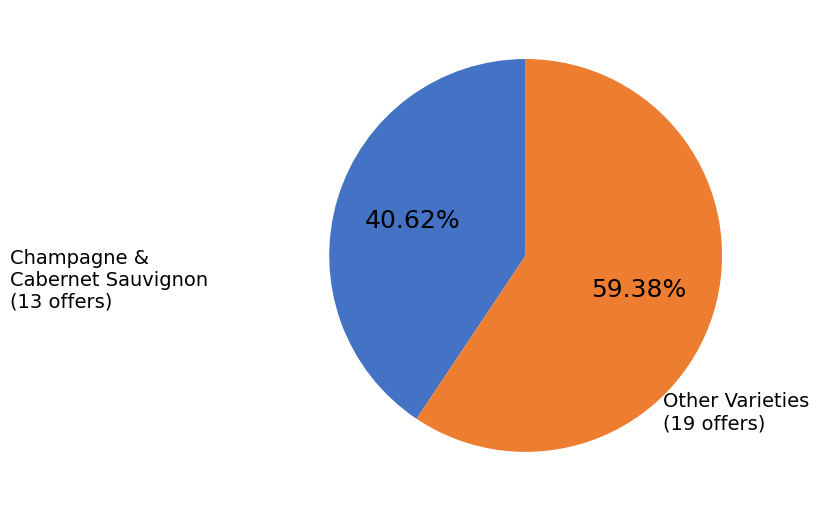

Does any single category account for the majority?

Yes